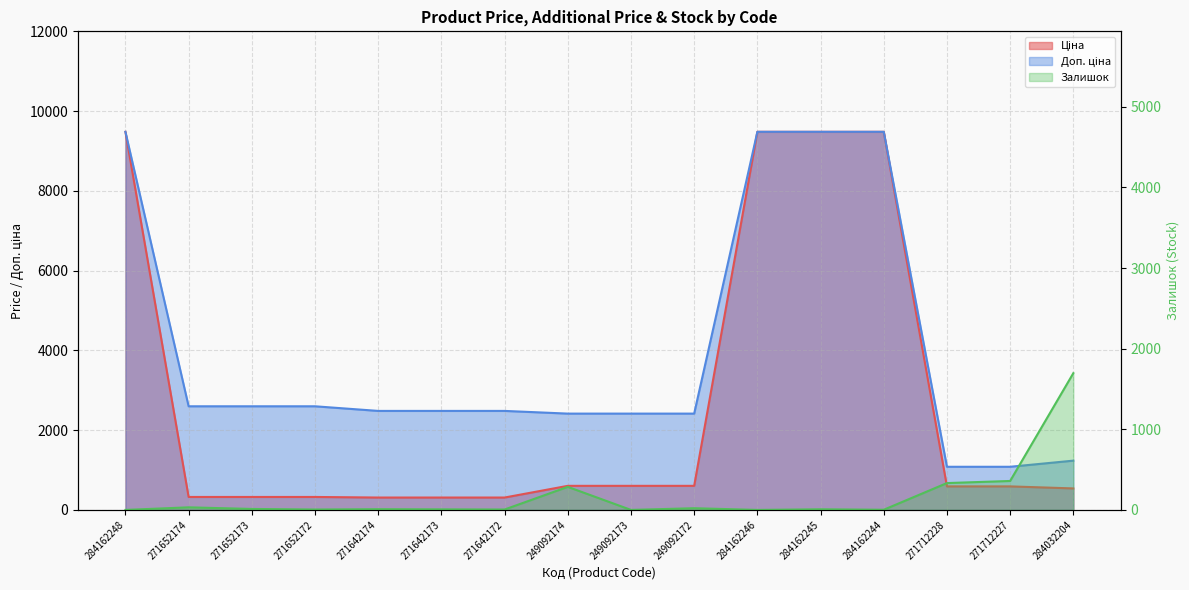

True or false: Ціна has a value of 951.2 at 249092174.

False